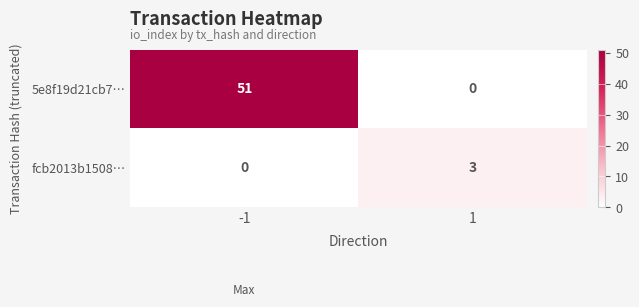

Is it true that 5e8f19d21cb7… equals 51 at -1?

True